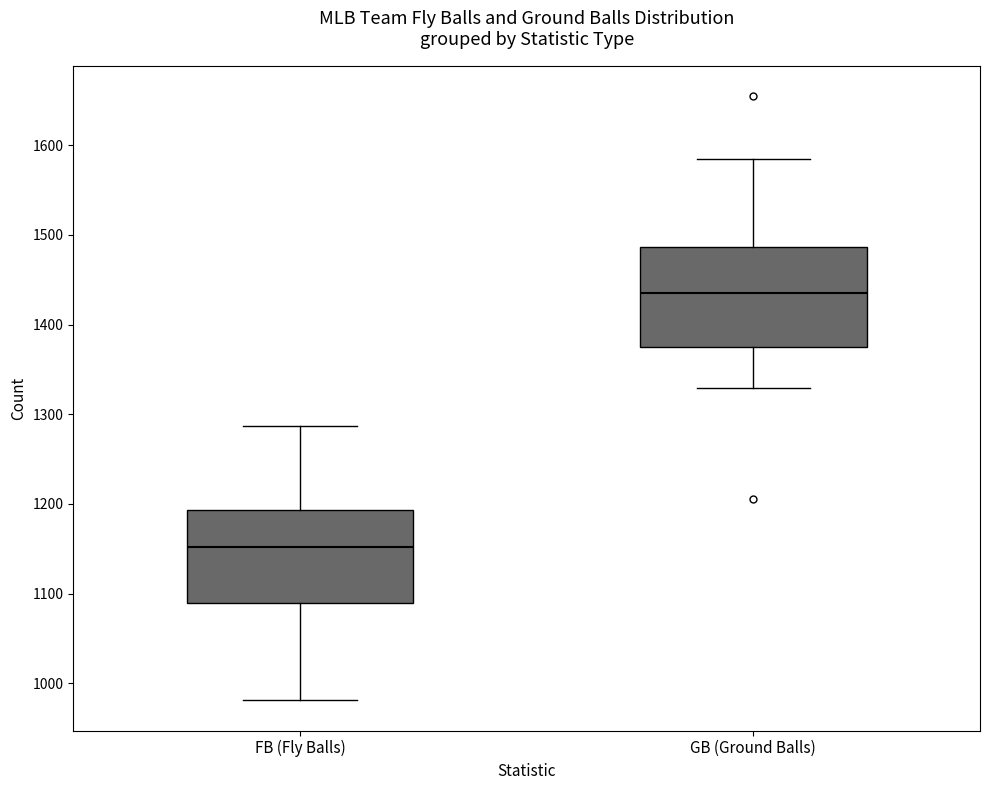

Reading left to right, read every box against the y-axis: the position of its median line, the range the box covers, and the ends of its whiskers. The values are not printed on the chart, so give them approximately, as read against the axis.

FB (Fly Balls): median 1150, box 1090 to 1190, whiskers 980 to 1290
GB (Ground Balls): median 1440, box 1380 to 1490, whiskers 1330 to 1590